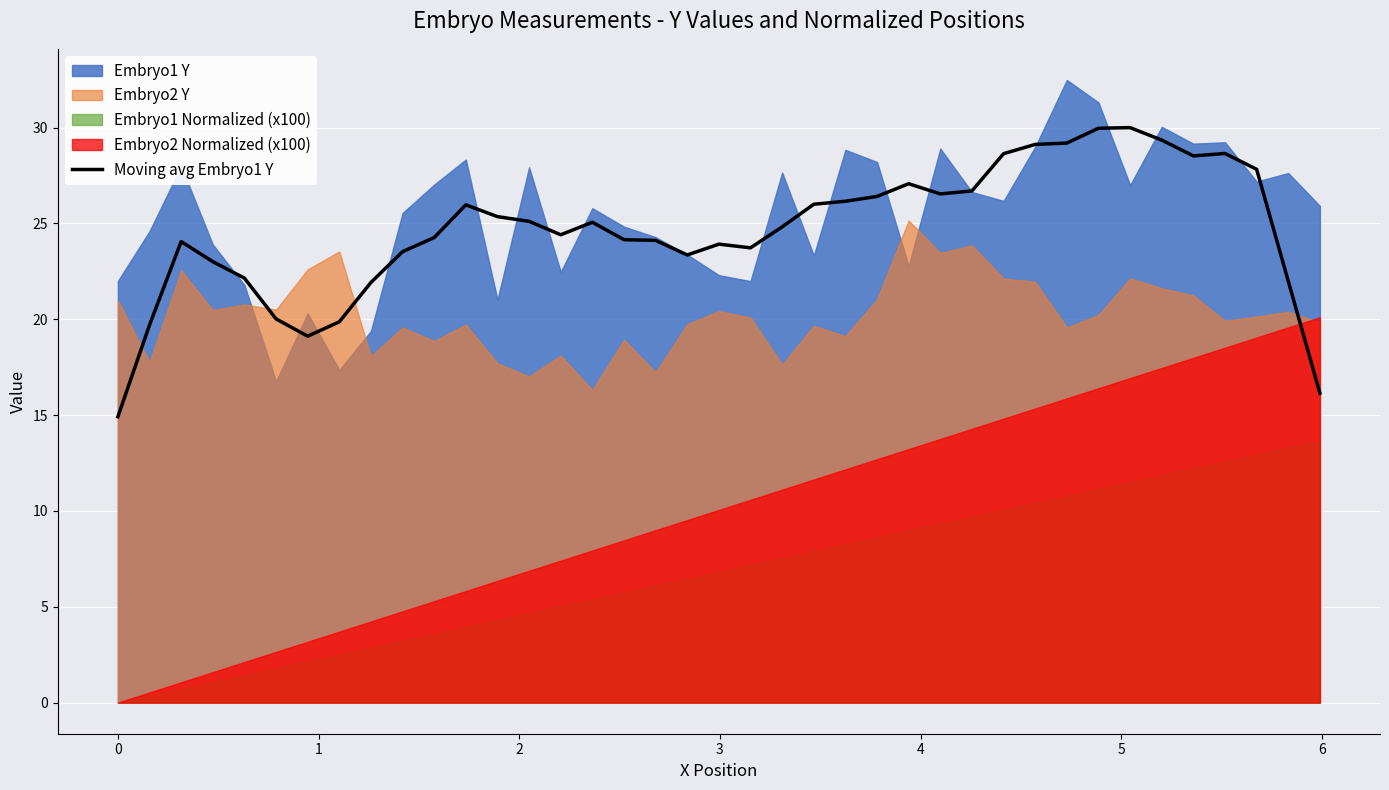

What is the minimum value for Moving avg Embryo1 Y?

14.9